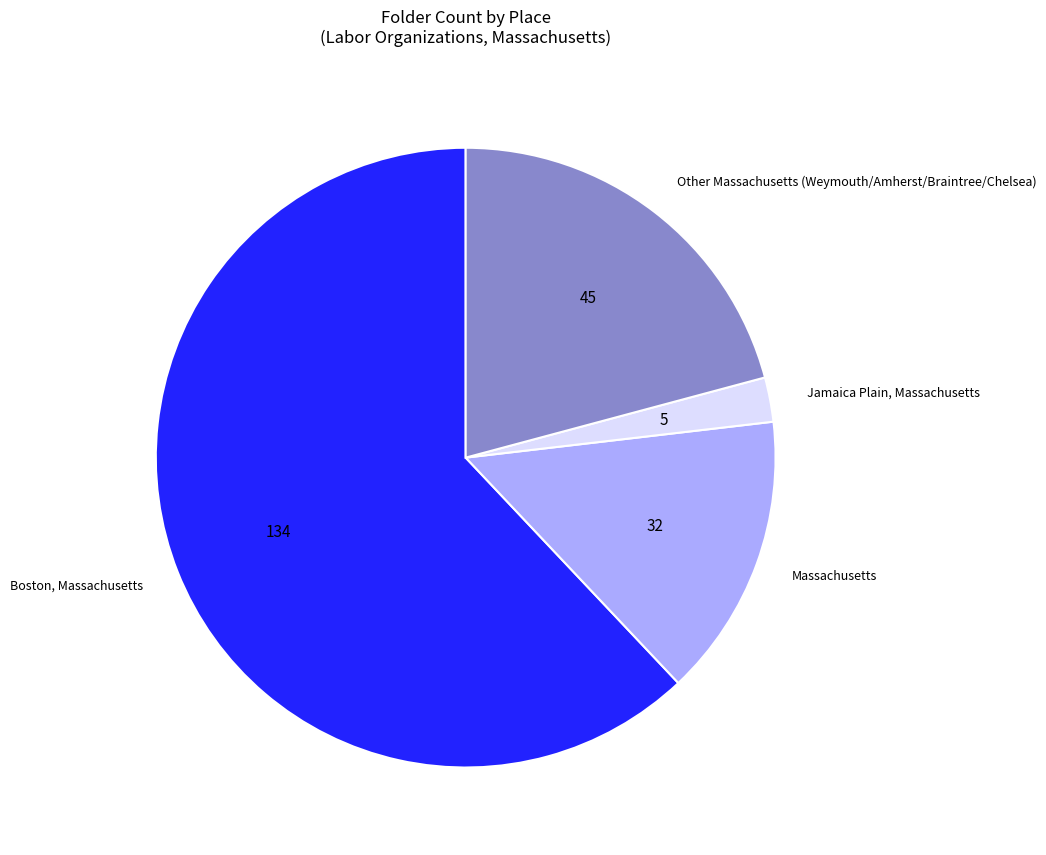

Which slice represents more than half of the pie?

Boston, Massachusetts